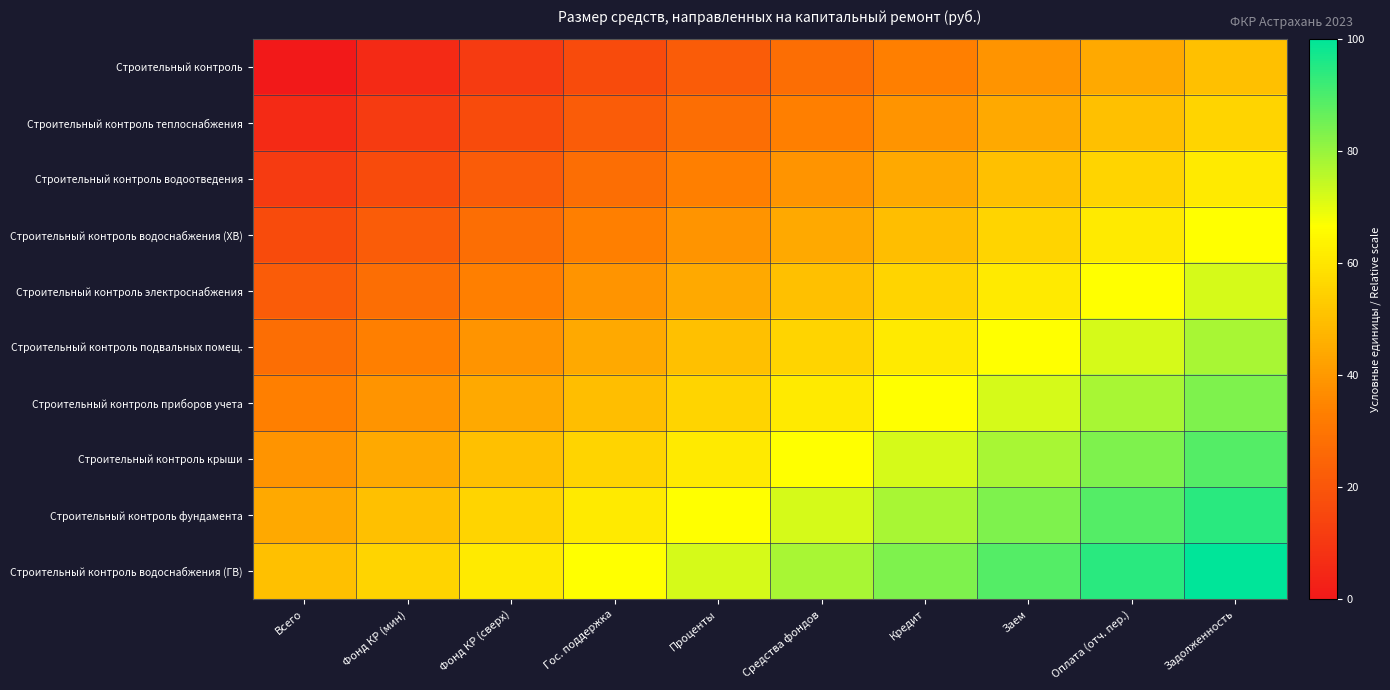

At which category does the chart reach its minimum across all series?

Всего